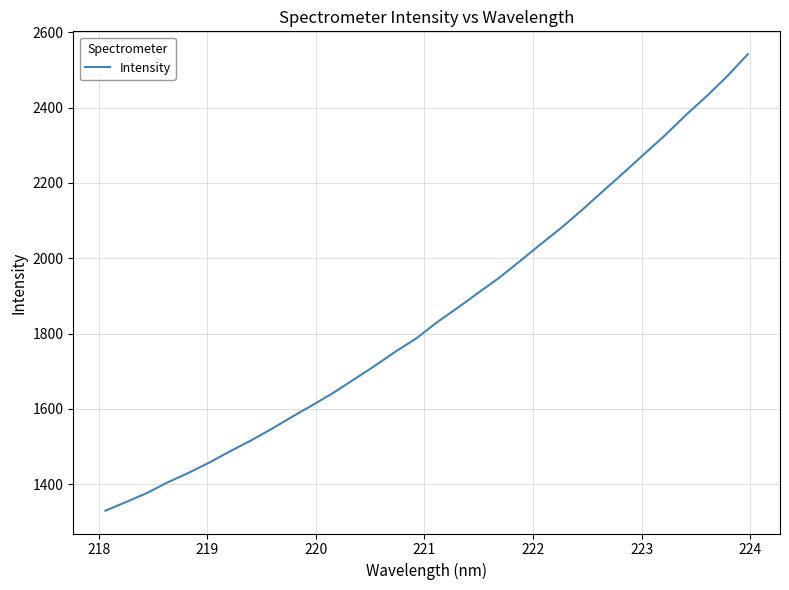

What is the smallest value displayed?

1329.8